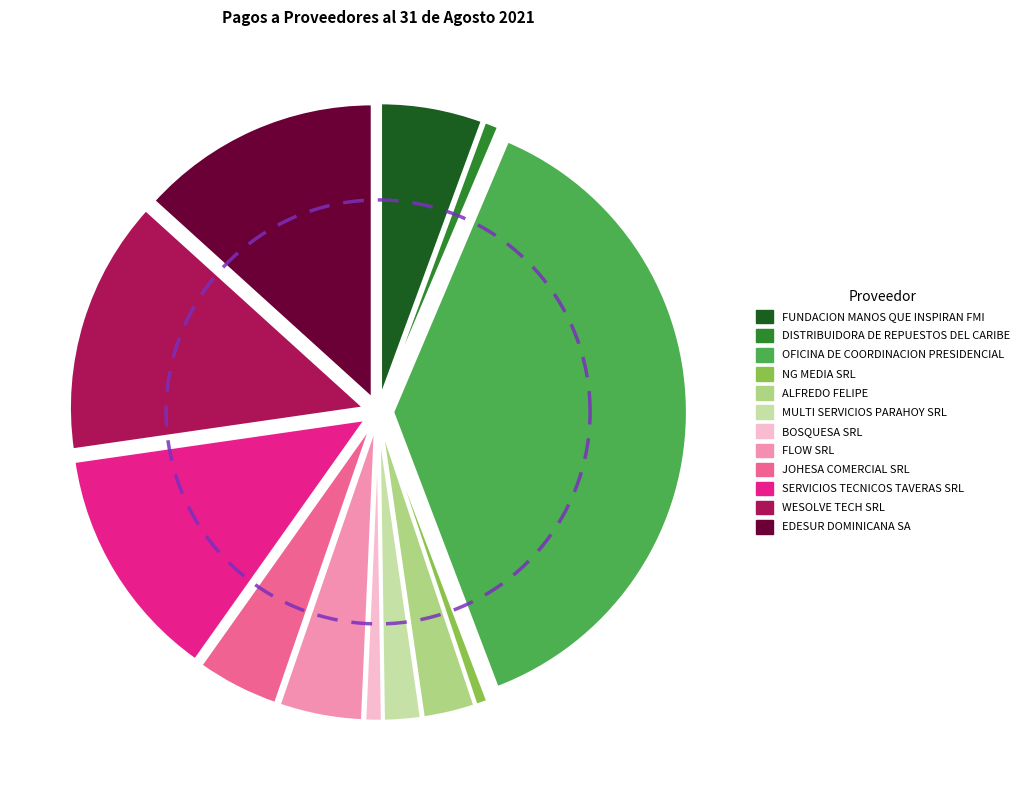

Is it true that OFICINA DE COORDINACION PRESIDENCIAL is 38% of the pie?

True